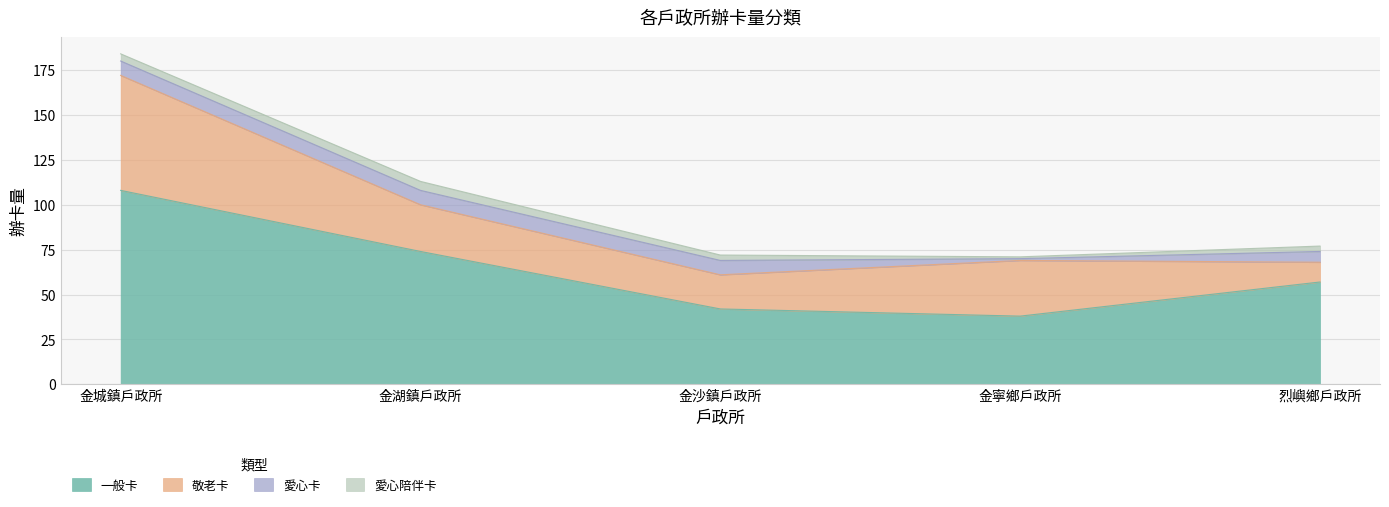

What is the value of the 愛心陪伴卡 point at the 5th from the left?

3